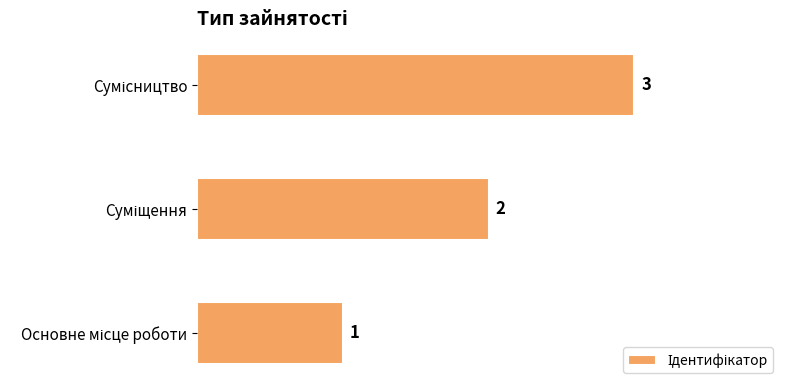

How many categories are shown in the chart?

3